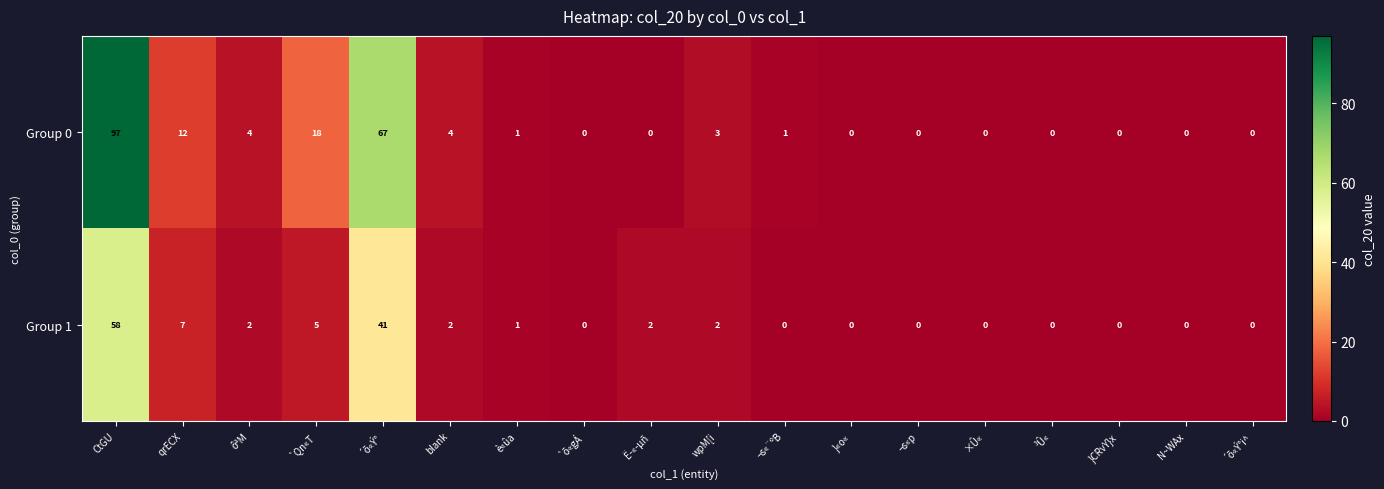

Where does the Group 0 series first go above 1?

CtGU